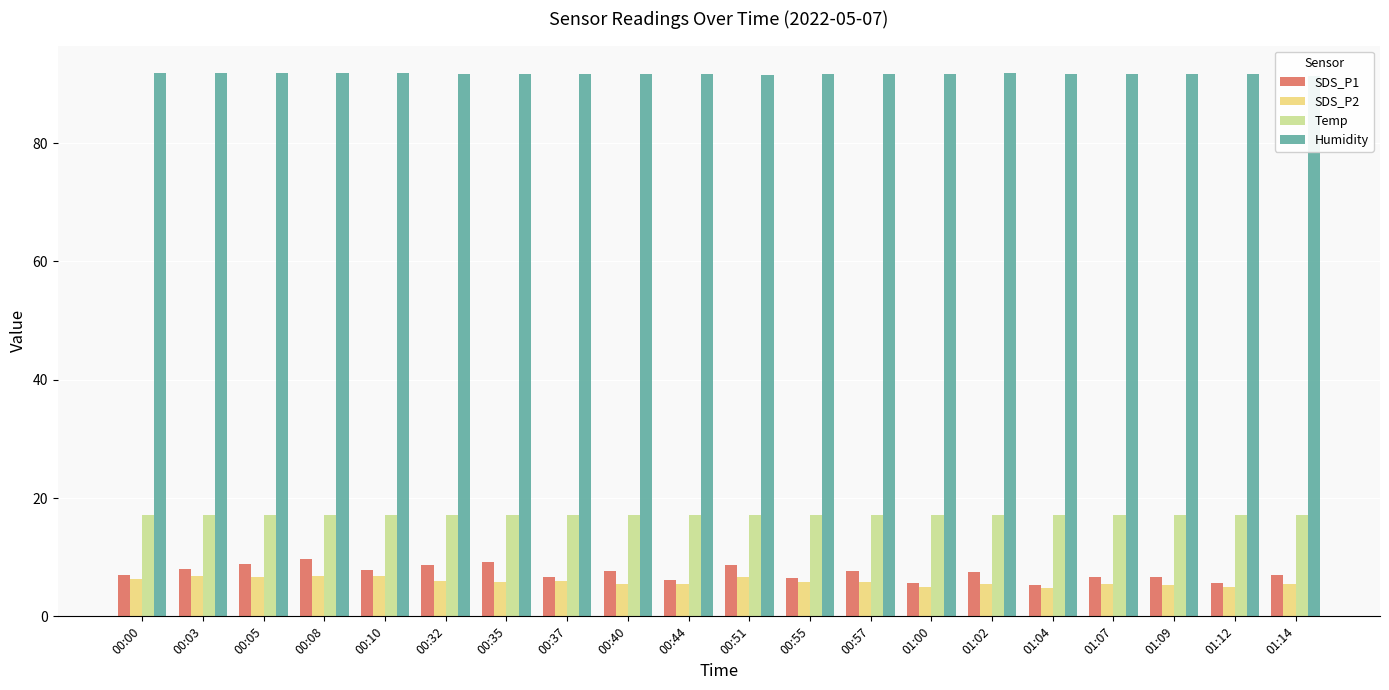

How many series are shown in this chart?

4